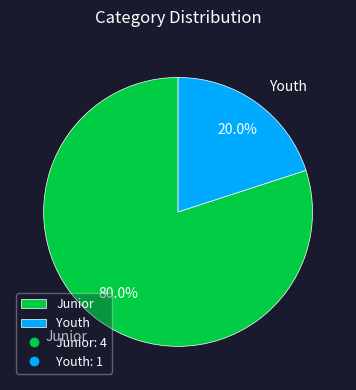

What is the smallest slice in the pie chart?

Youth